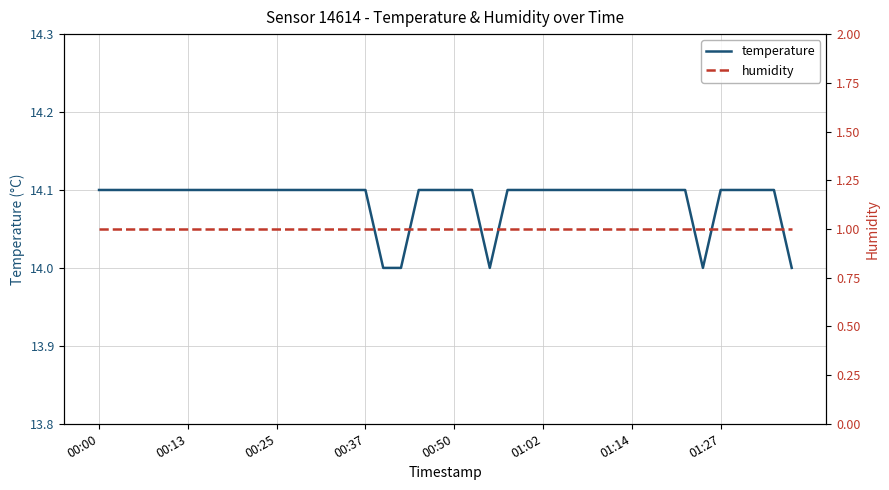

List the series in order of their overall mean, lowest first.

humidity, temperature